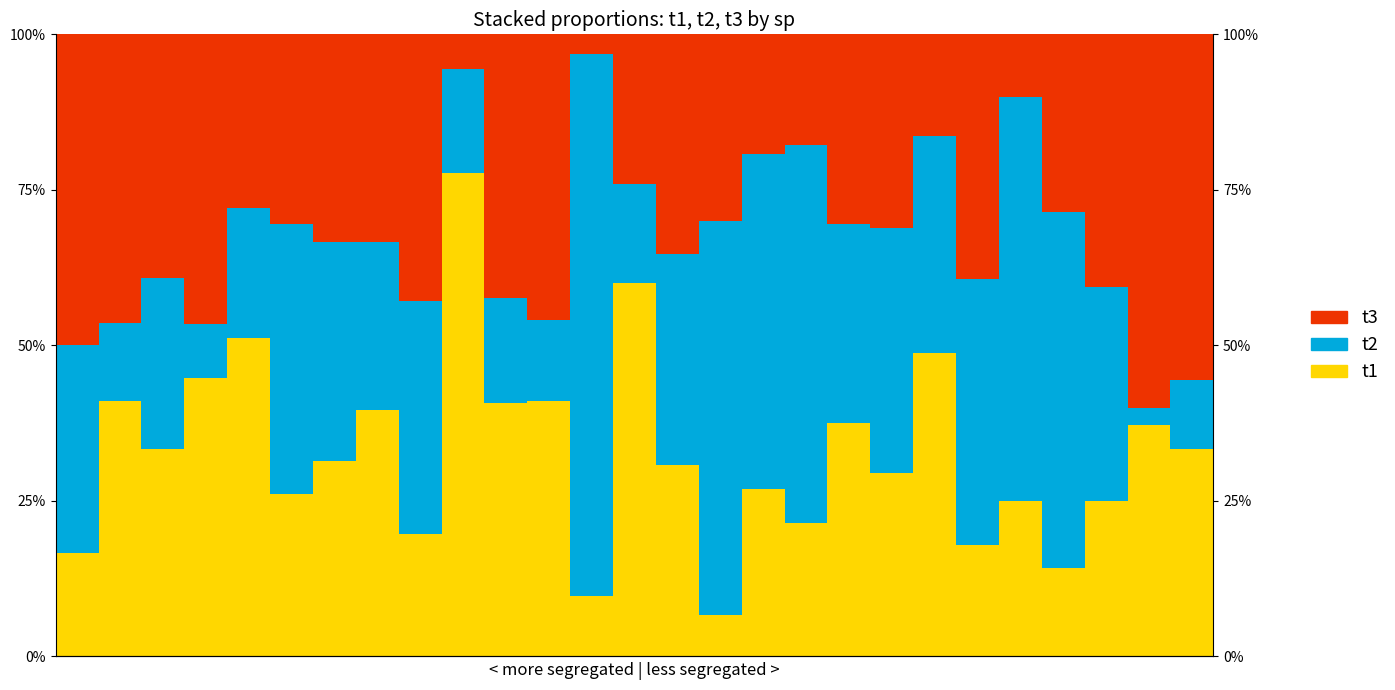

Where is t3 nearest to the value 0?

12